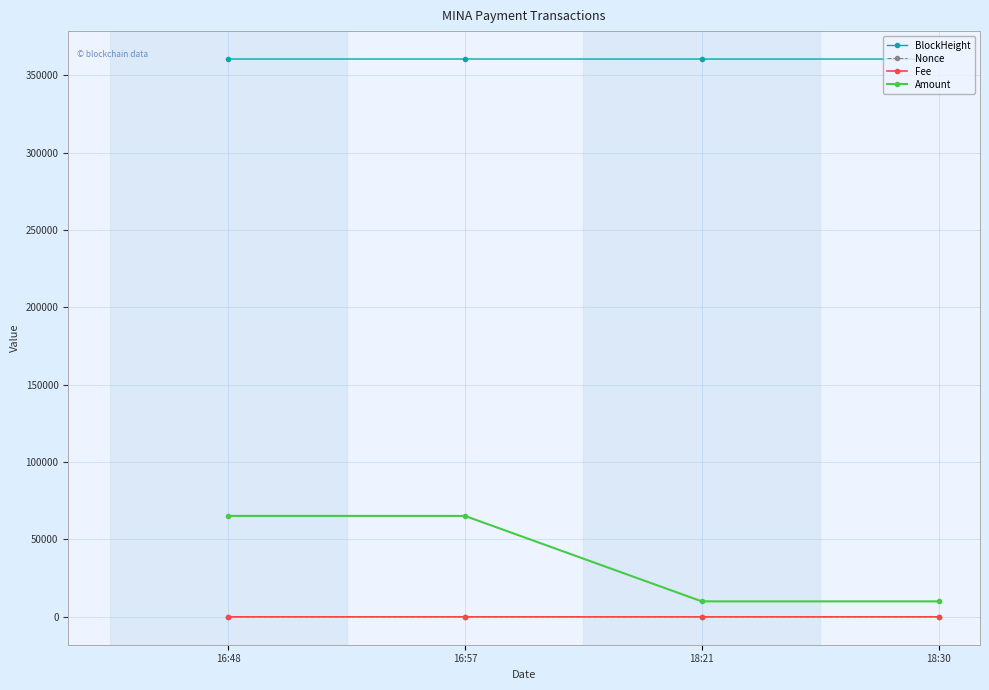

What is the maximum value shown in the chart?

360636.0